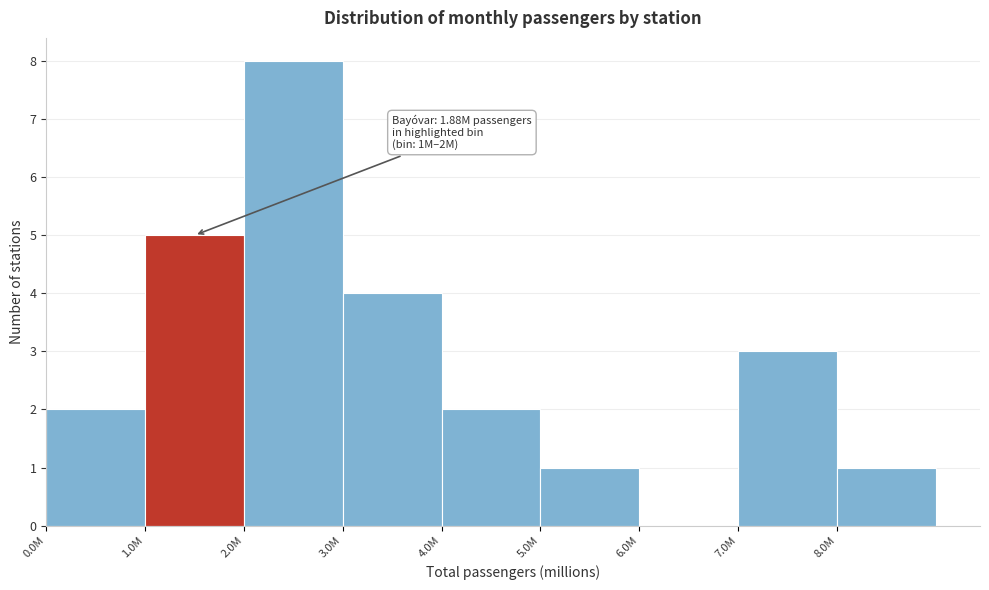

Reading right to left, extract all data points from this chart.

8.0M=1	7.0M=3	6.0M=0	5.0M=1	4.0M=2	3.0M=4	2.0M=8	1.0M=5	0.0M=2